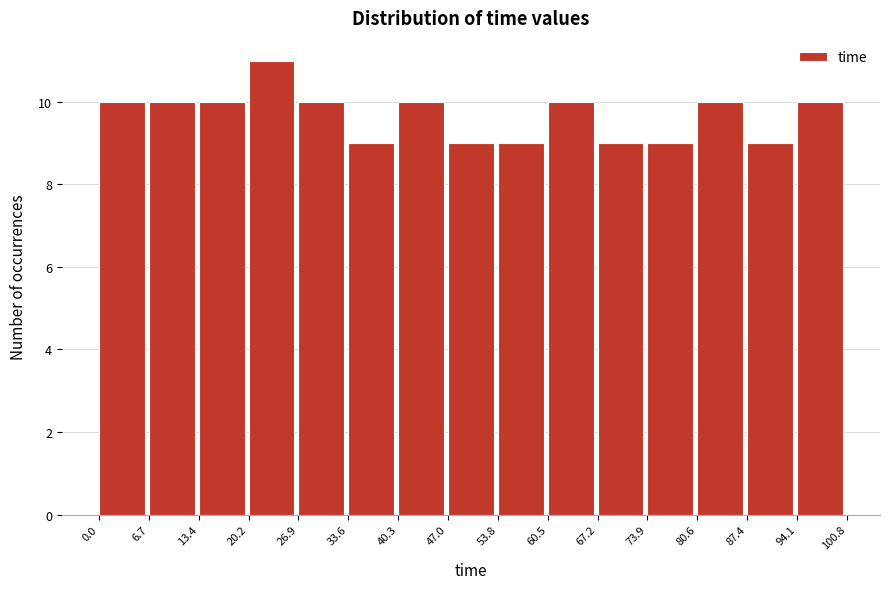

What is the height of the bar covering 6.7 to 13.4 on the x-axis? The values are not printed on the chart, so give them approximately, as read against the axis.

10